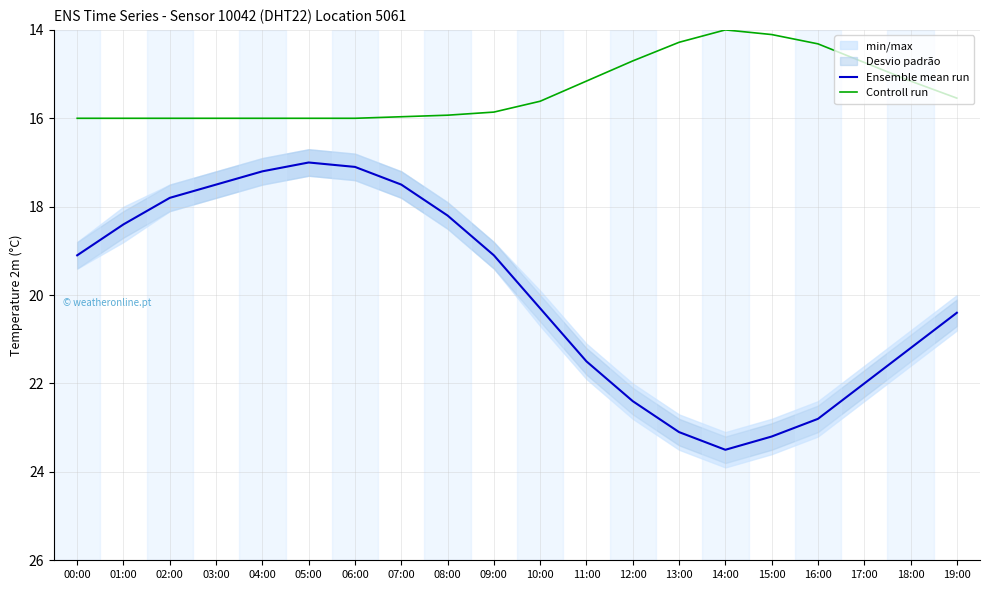

What is the difference between the maximum and minimum values in the Controll run series?

2.0